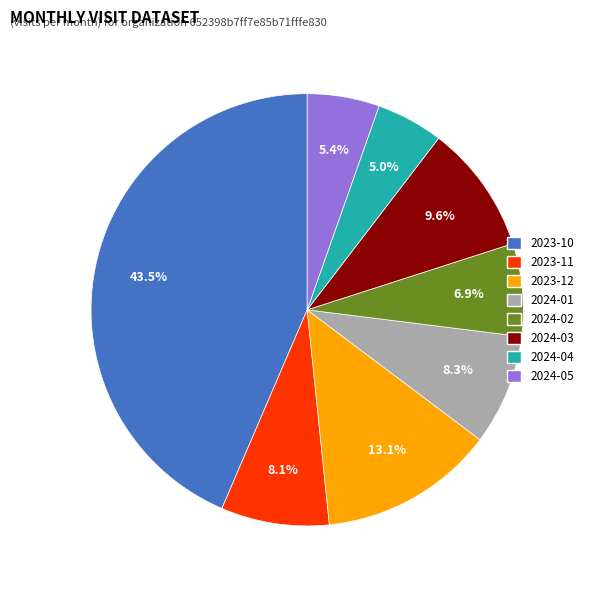

Is there a majority slice in this chart?

No